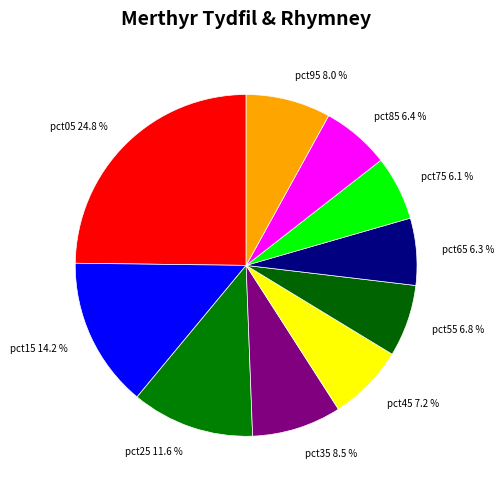

The pct55 slice represents 7% of the pie. True or false?

True